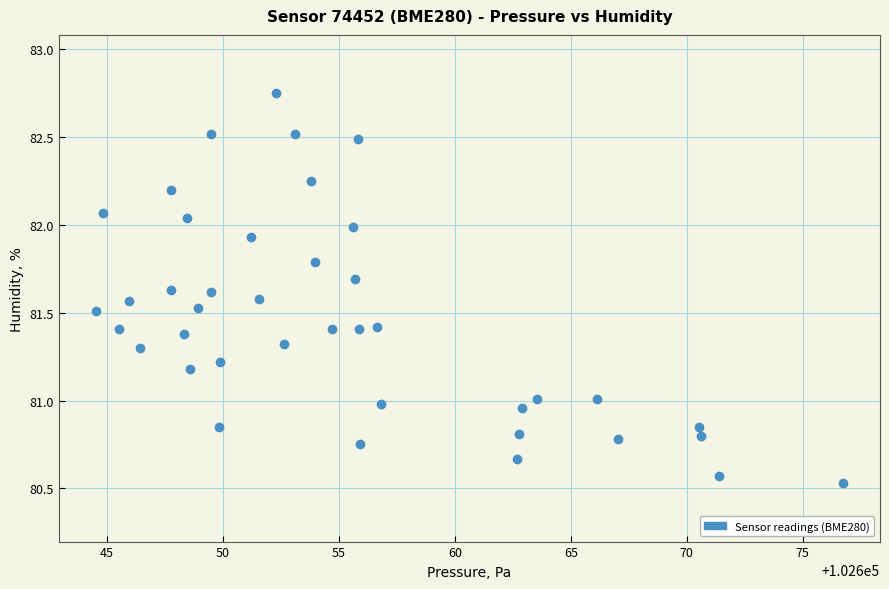

What is the range of X values (max minus min)?

32.2